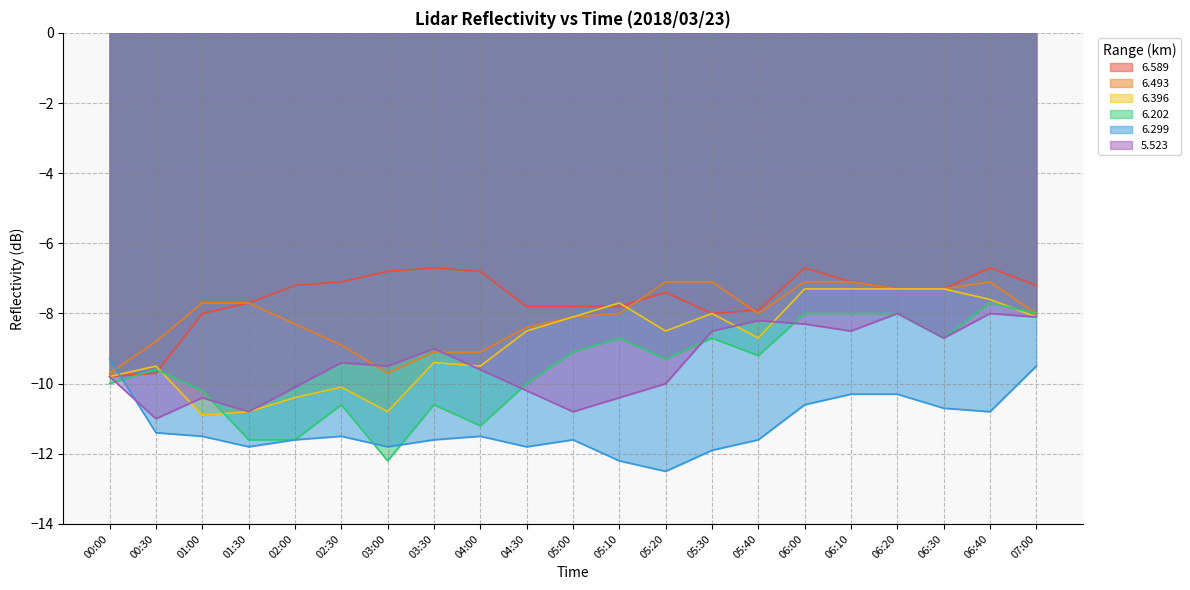

What are all the series names shown in the legend?

6.589, 6.493, 6.396, 6.202, 6.299, 5.523